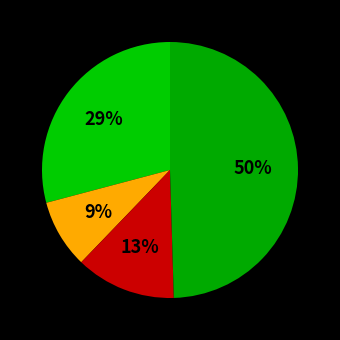

To the nearest percent, what is the average slice percentage?

25%